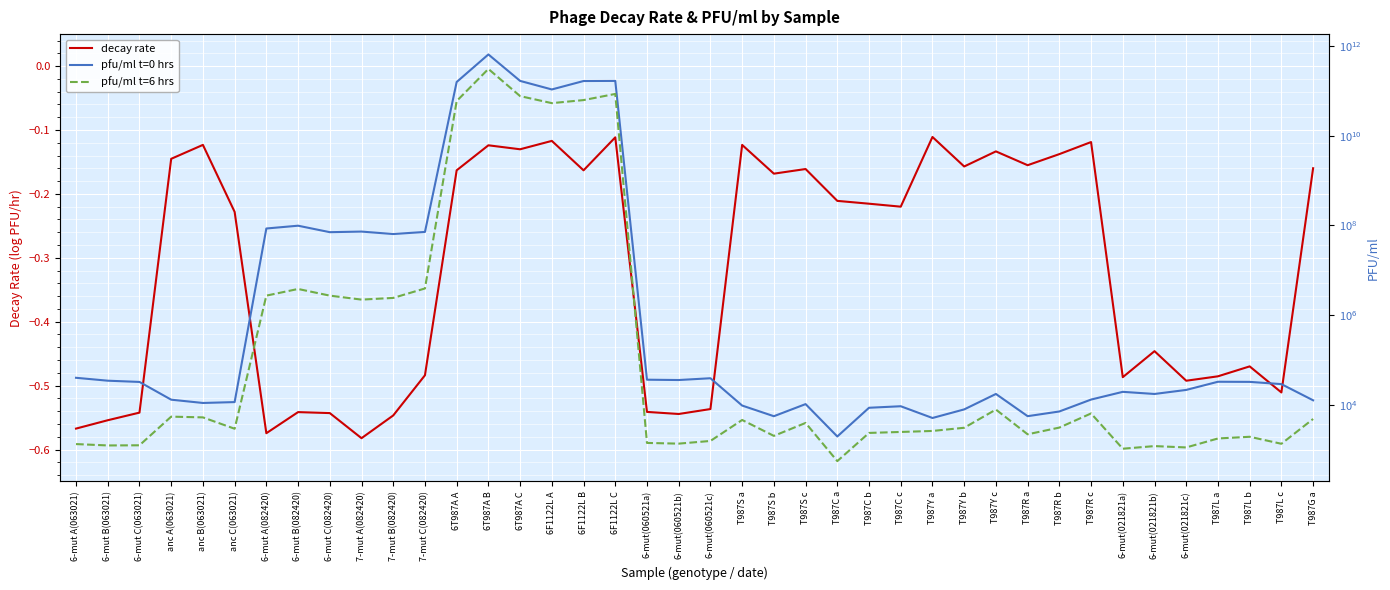

What is the difference between the maximum and minimum values in the pfu/ml t=0 hrs series?

645999998050.0